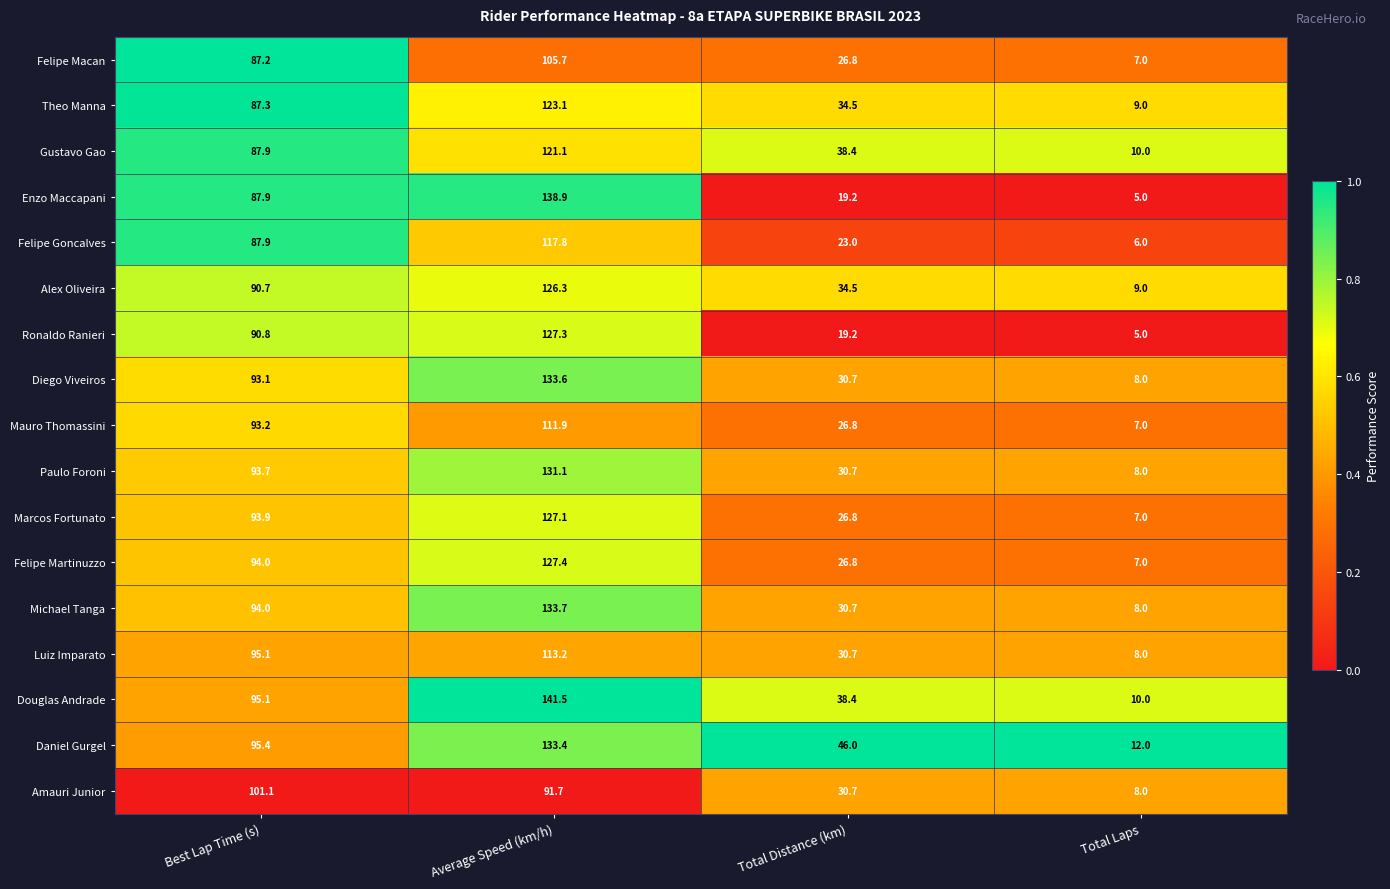

How many data points in Ronaldo Ranieri are less than 90?

2